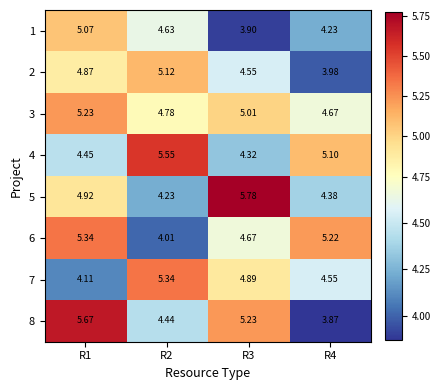

At which category is the sum across all series the highest?

R1